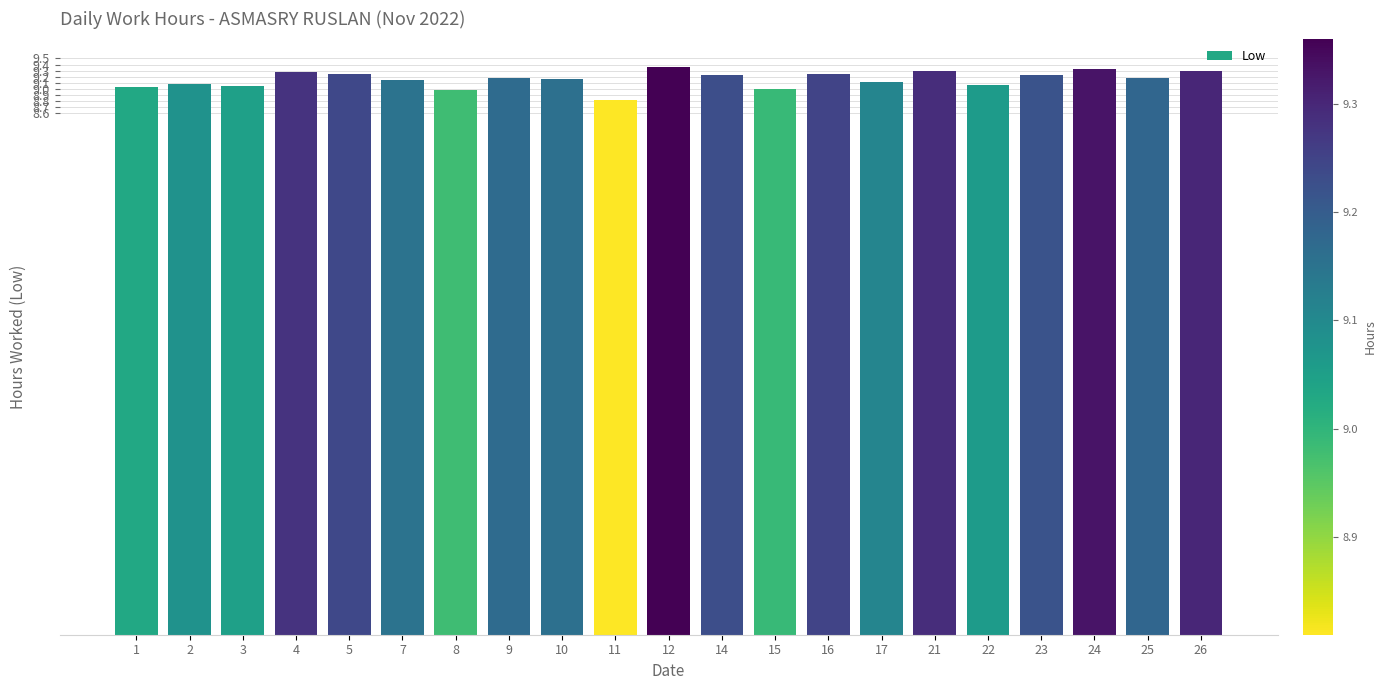

The chart shows a value of 9.1 at 2. True or false?

True